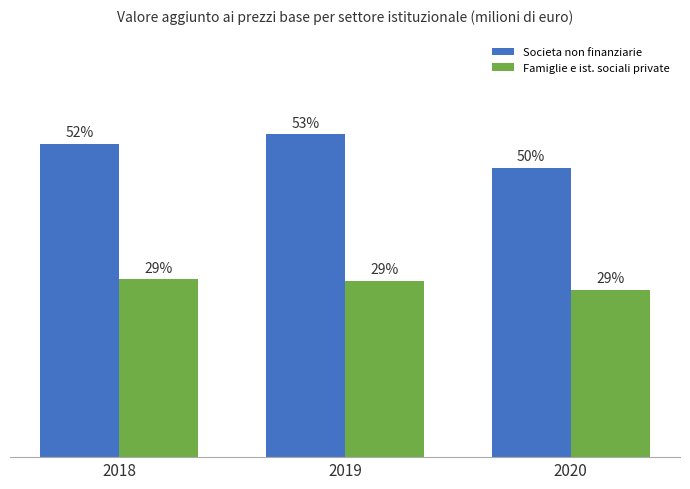

Reading left to right, list all the values displayed in this chart.

Societa non finanziarie: 821790.3	846228.0	758577.2
Famiglie e ist. sociali private: 465898.4	461794.9	438470.7